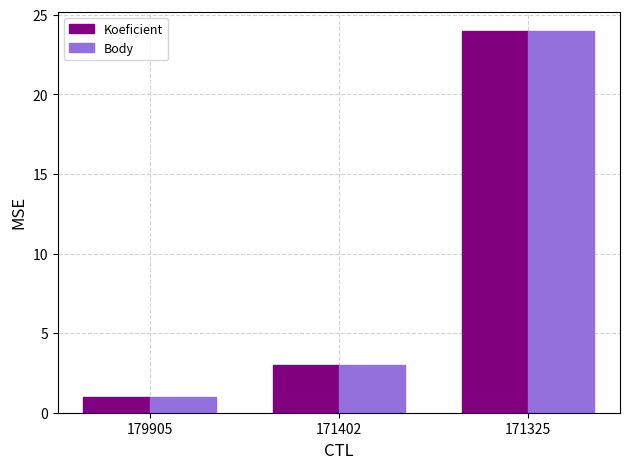

What is the sum of the Koeficient values at 179905 and 171325?

25